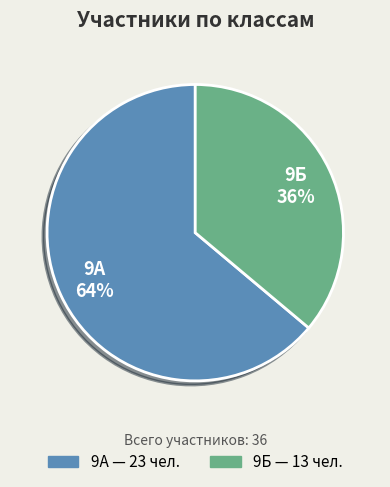

To the nearest percent, what is the average slice percentage?

50%